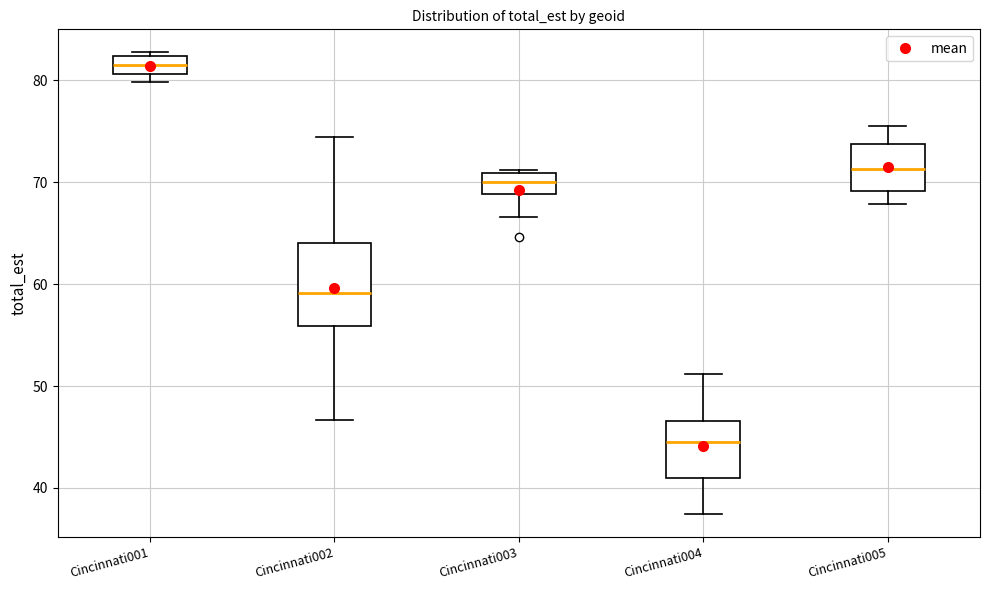

Reading left to right, read every box against the y-axis: the position of its median line, the range the box covers, and the ends of its whiskers. The values are not printed on the chart, so give them approximately, as read against the axis.

Cincinnati001: median 81 (inside the box), box 81 to 82, whiskers 80 to 83
Cincinnati002: median 59, box 56 to 64, whiskers 47 to 74
Cincinnati003: median 70, box 69 to 71, whiskers 67 to 71
Cincinnati004: median 45, box 41 to 47, whiskers 37 to 51
Cincinnati005: median 71, box 69 to 74, whiskers 68 to 75